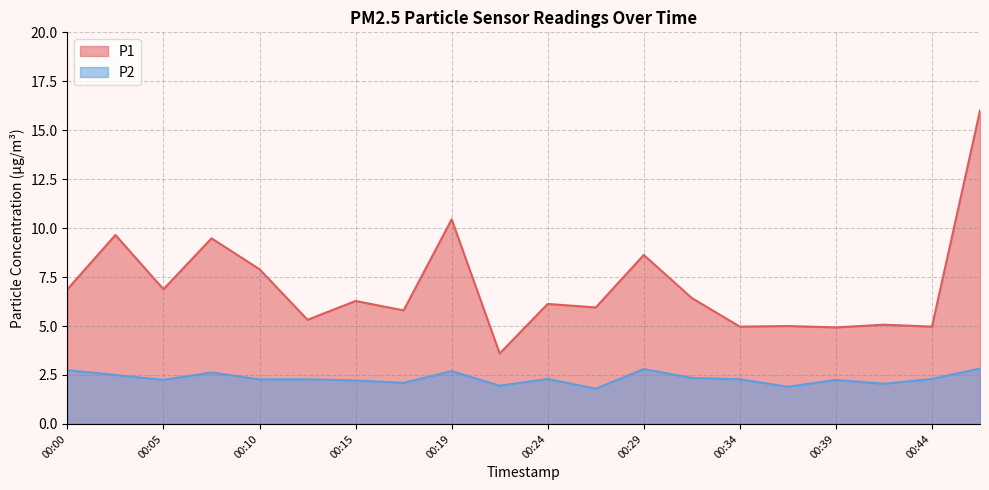

Rank the series by their maximum value, from highest to lowest.

P1, P2